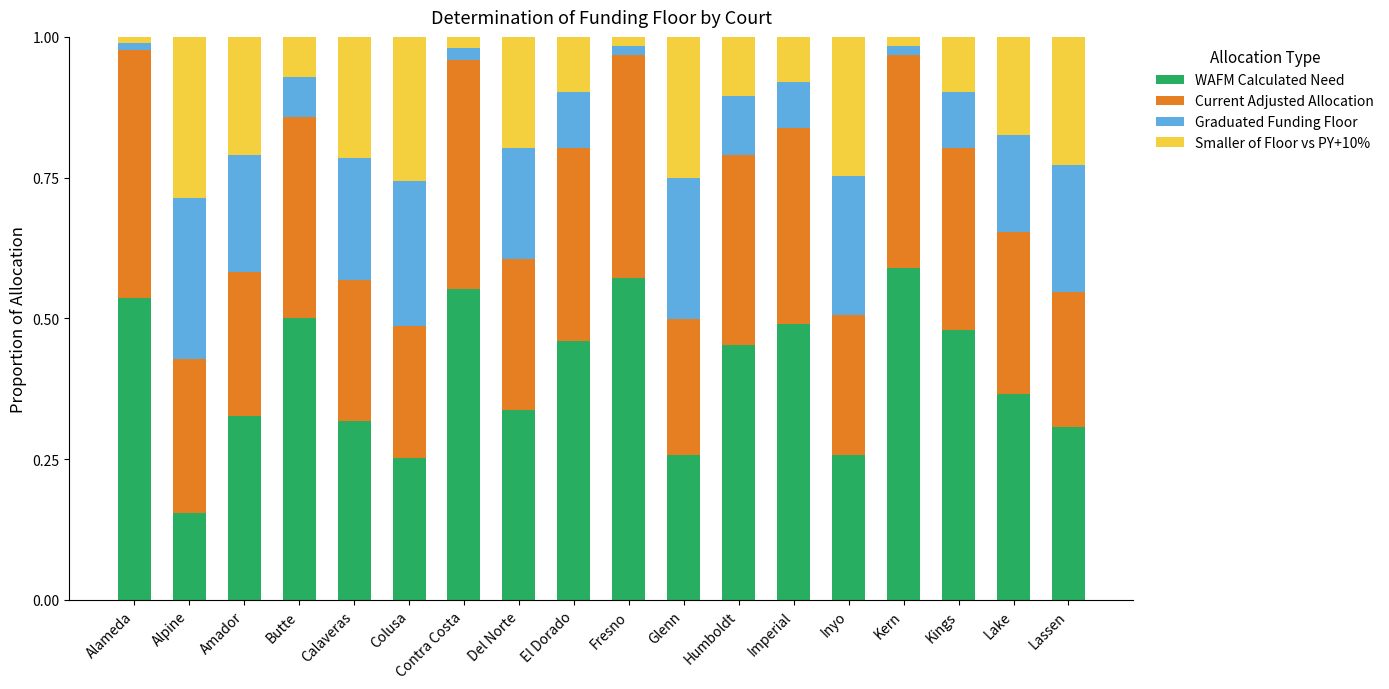

What is the total value across all series at Calaveras?

1.0